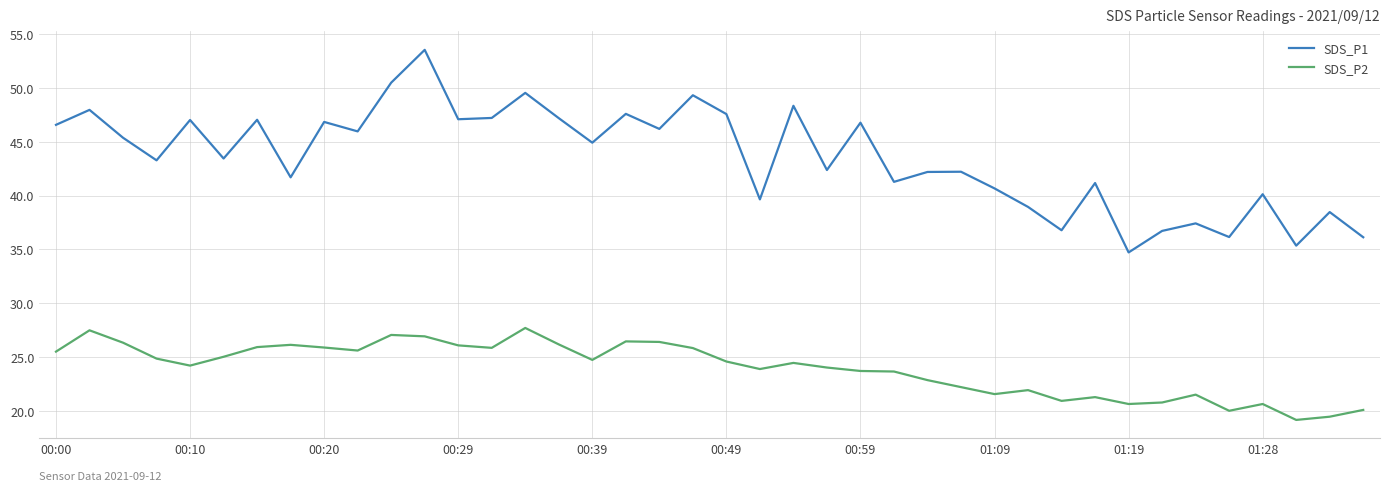

Rank the series by their maximum value, from lowest to highest.

SDS_P2, SDS_P1